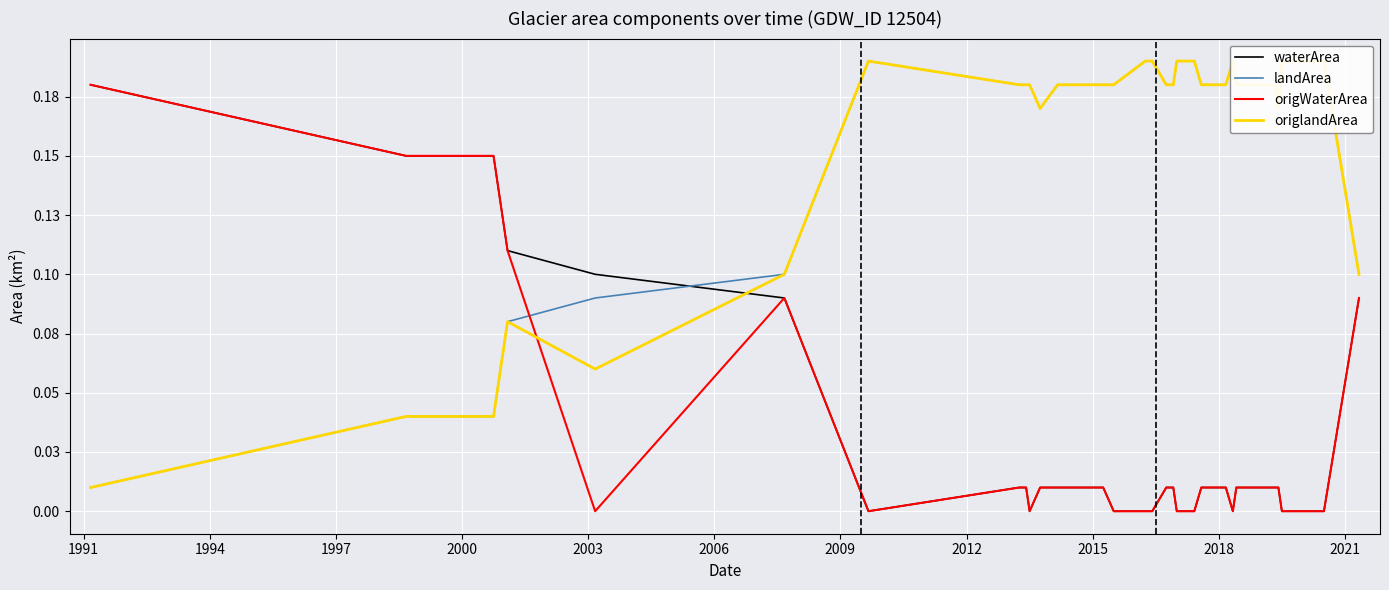

What are all the series names shown in the legend?

waterArea, landArea, origWaterArea, origlandArea